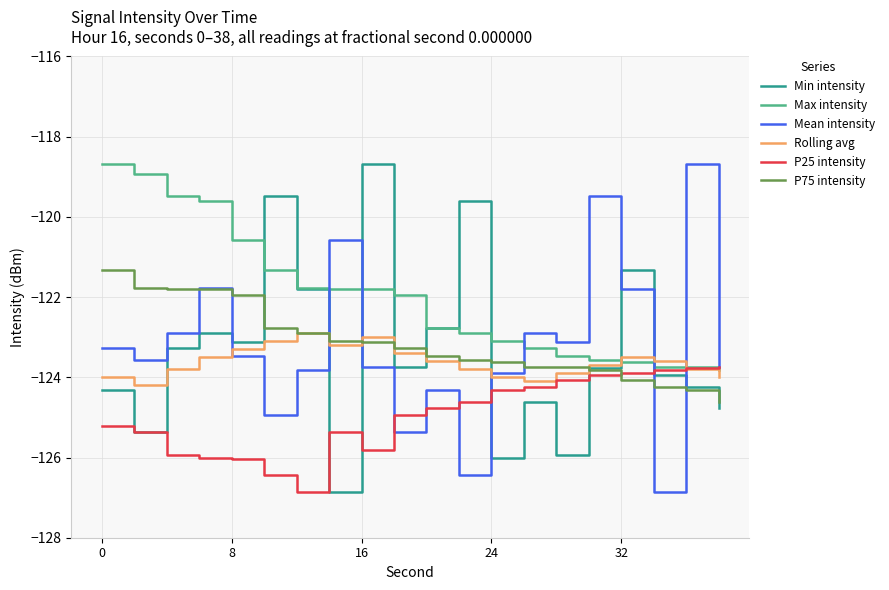

What is the lowest value of the Mean intensity series?

-126.9